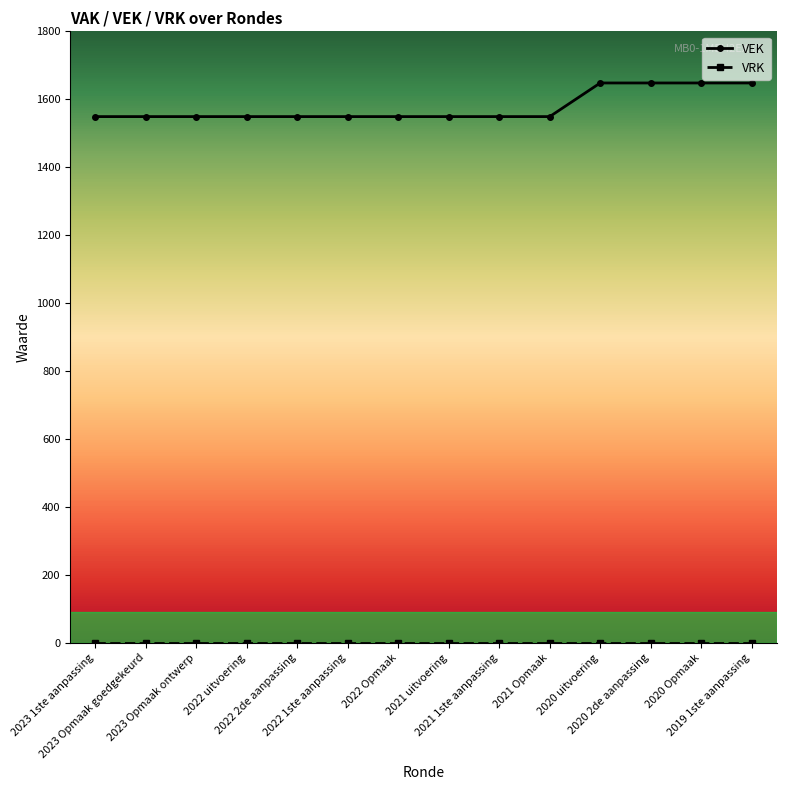

How many lines are shown in the chart?

2